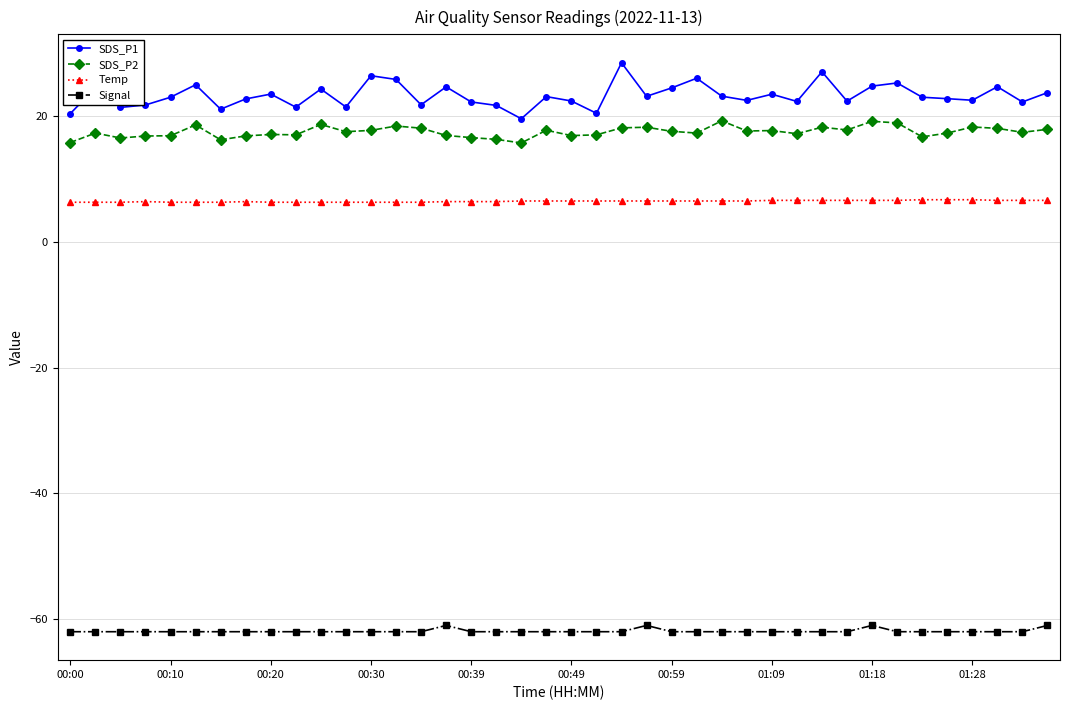

What is the value of the SDS_P2 point at the 30th from the left?

17.2